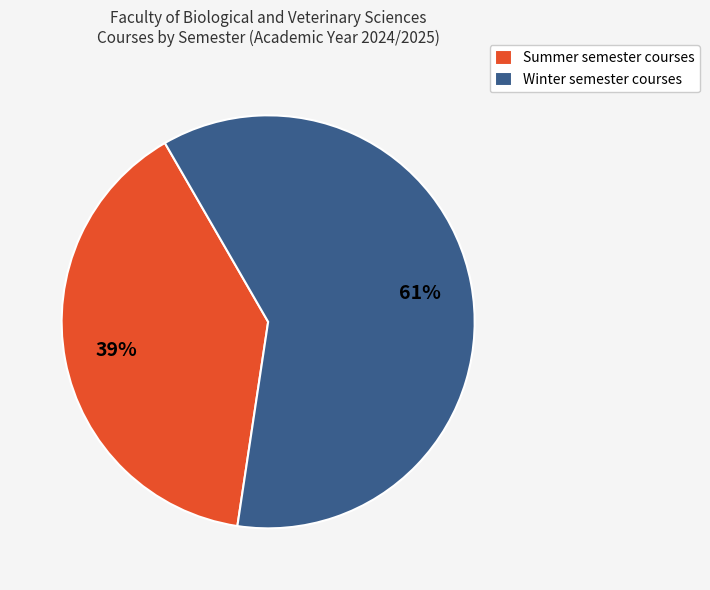

True or false: Winter accounts for 52% of the total.

False